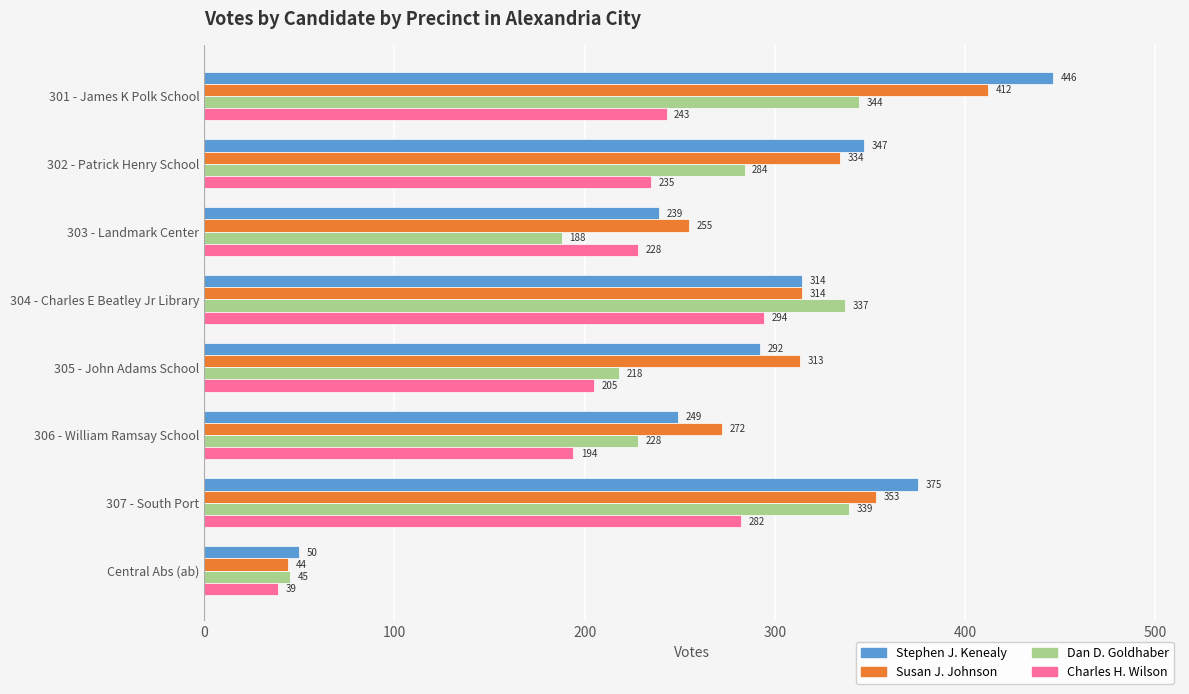

Rank the series at 301 - James K Polk School from lowest to highest value.

Charles H. Wilson, Dan D. Goldhaber, Susan J. Johnson, Stephen J. Kenealy